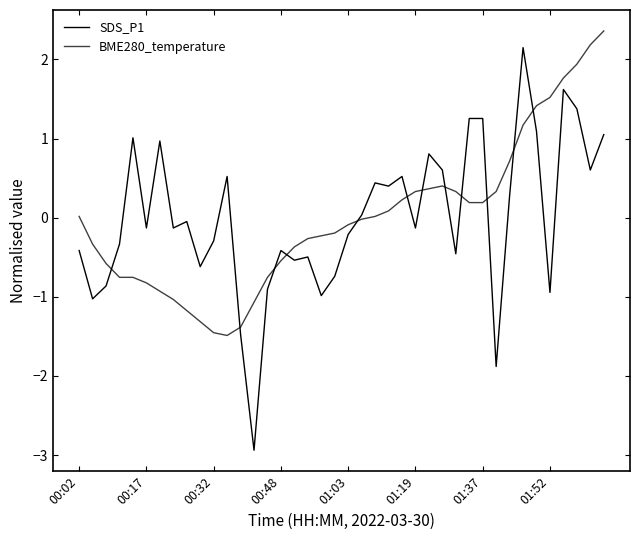

How many distinct data groups are displayed?

2